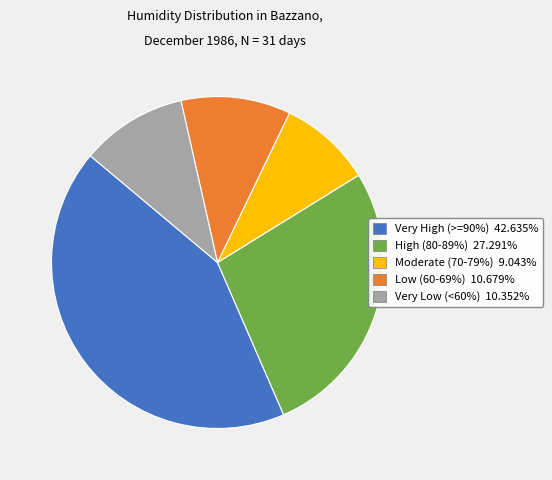

Is there a majority slice in this chart?

No